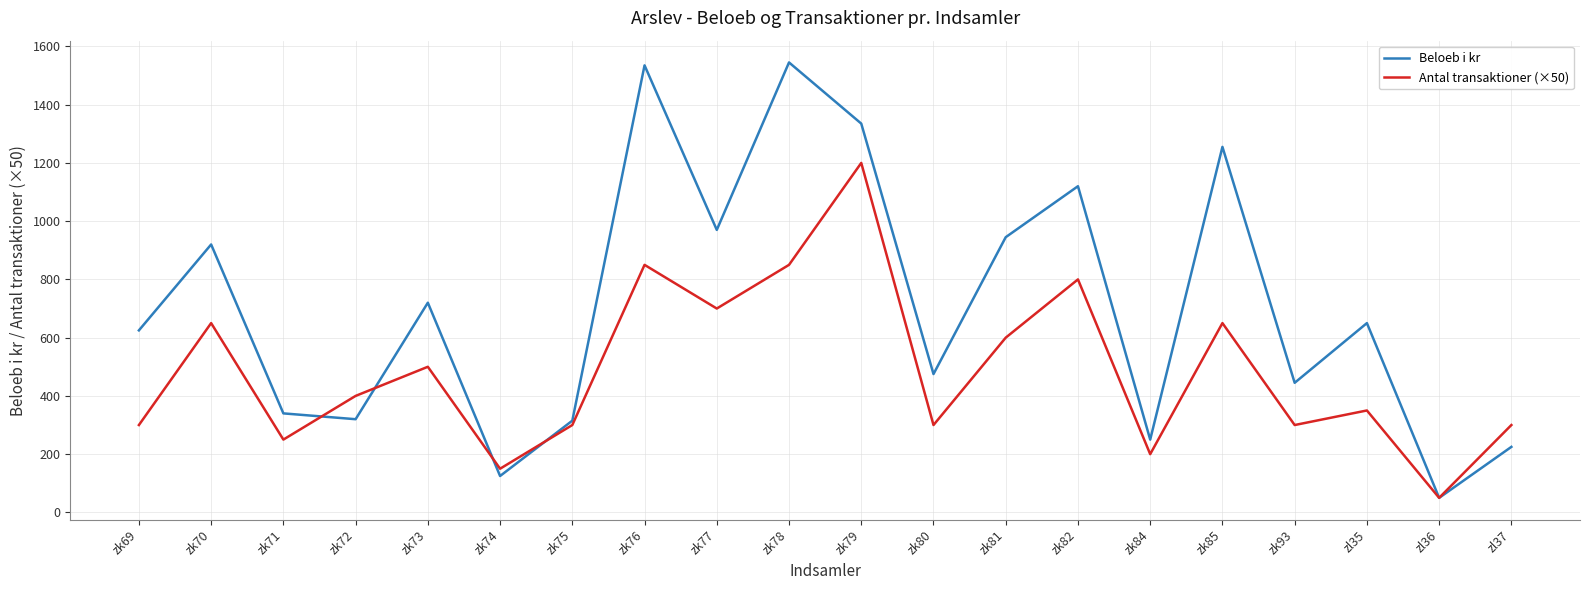

Rank the series by their average value, from lowest to highest.

Antal transaktioner (×50), Beloeb i kr